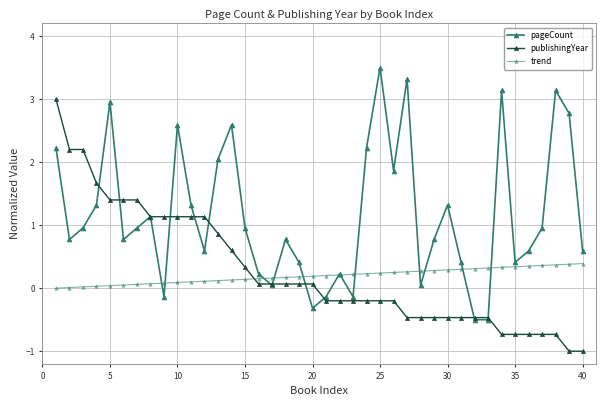

At how many categories does at least one series exceed 0?

40